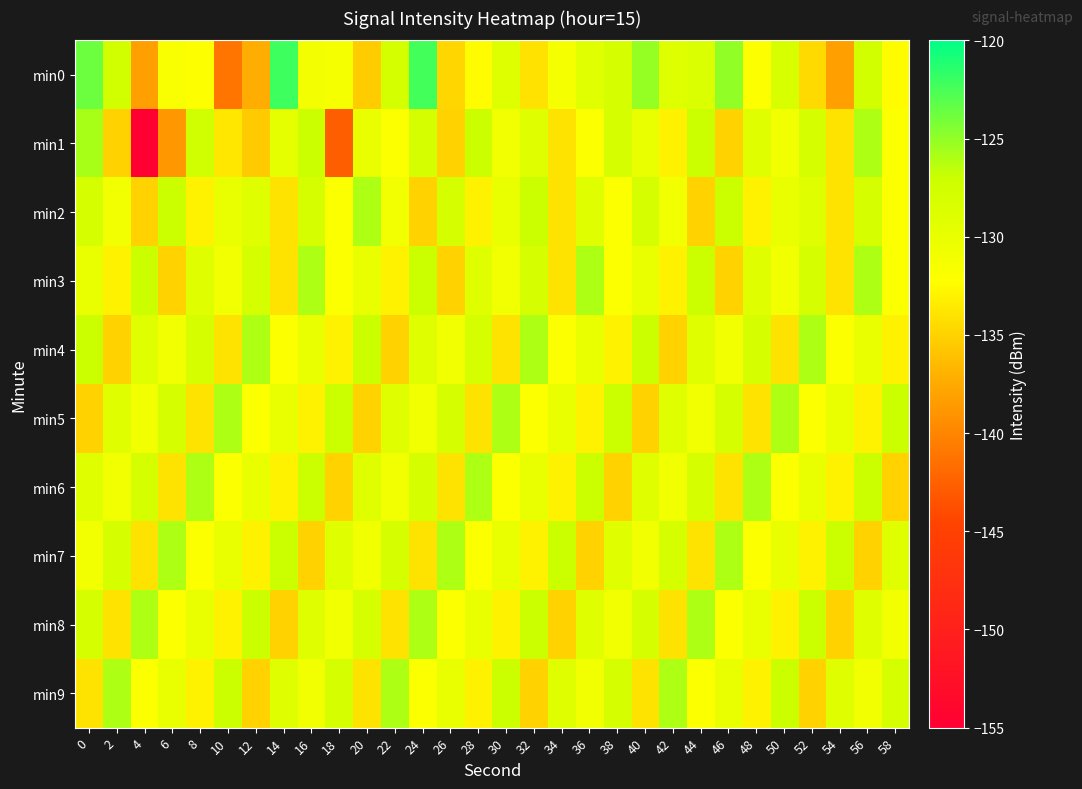

How many data points does each series have?

30